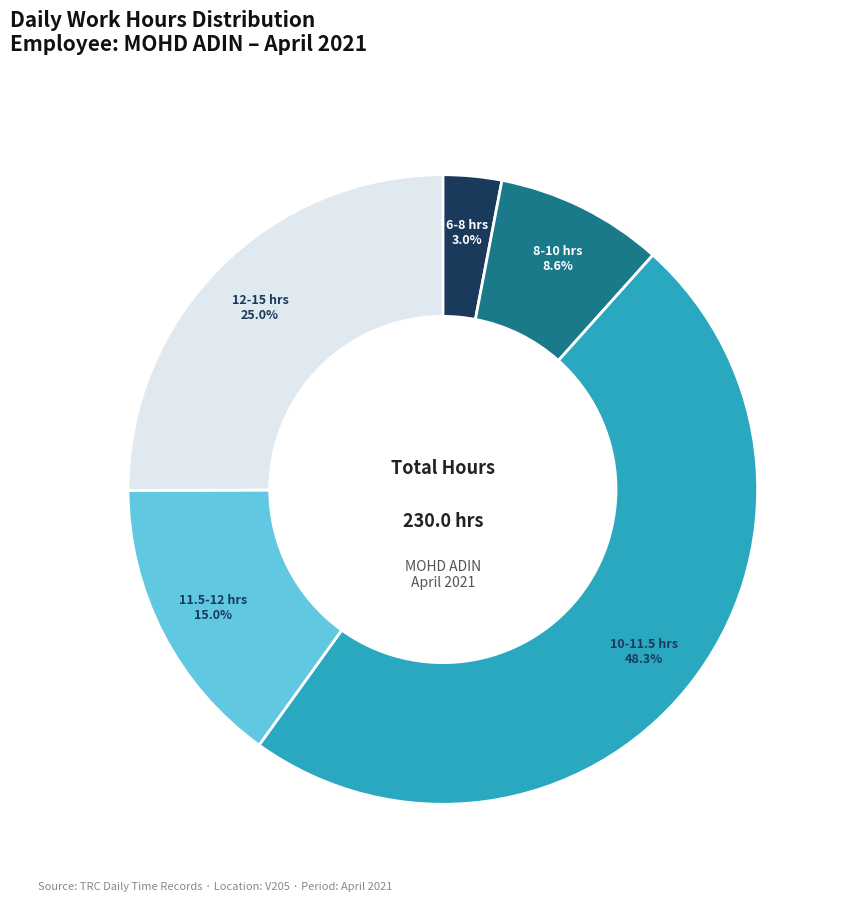

Between 10-11.5 hrs and 12-15 hrs, which is larger?

10-11.5 hrs